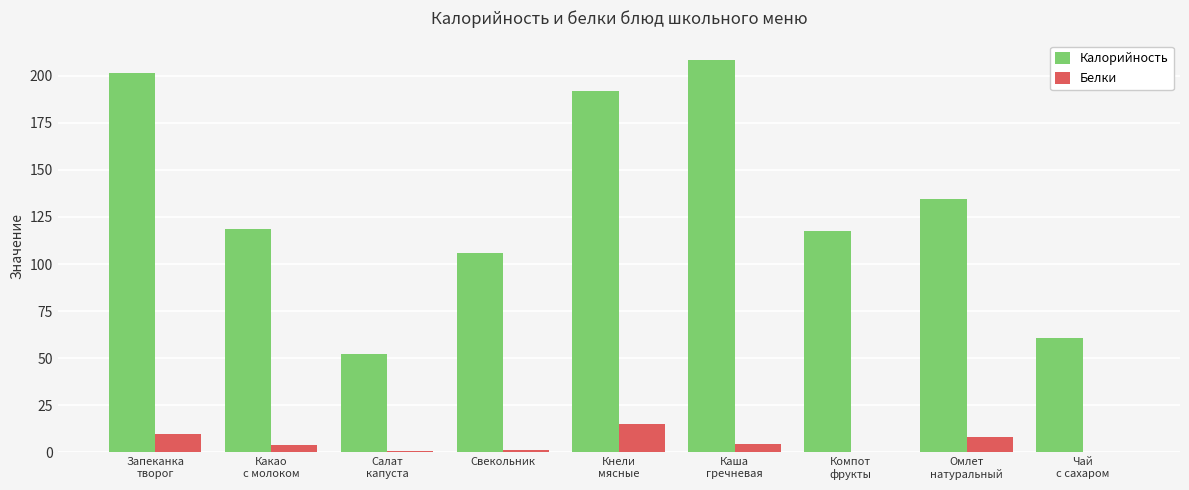

Which series has the largest total across all categories?

Калорийность